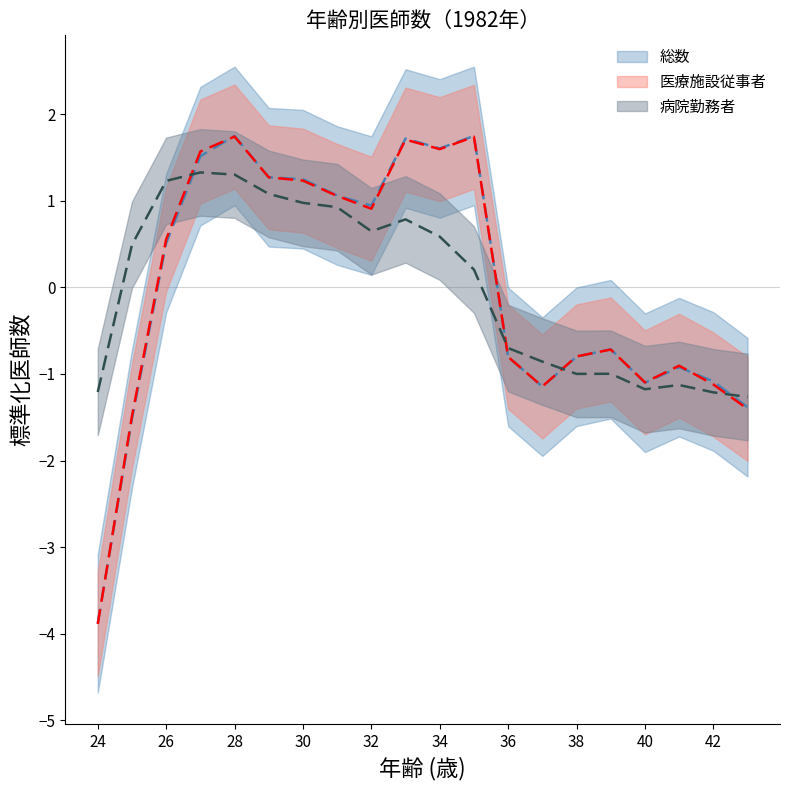

The value of 医療施設従事者 at 24 is -2.3. True or false?

False